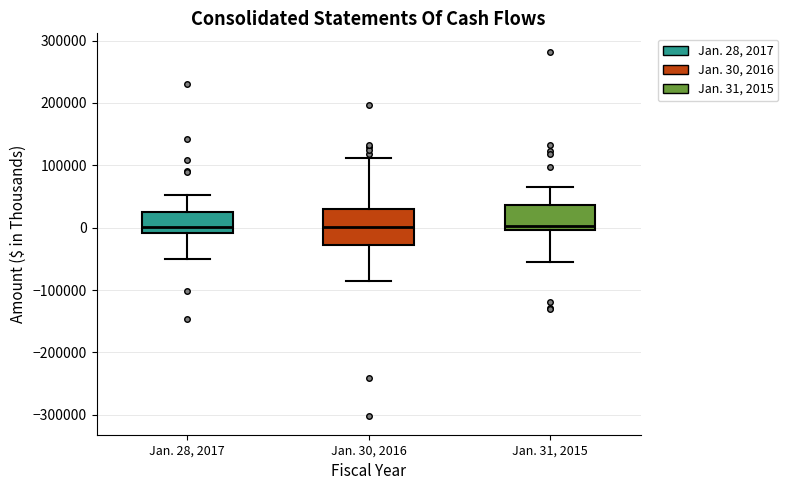

Which box is the tallest, from its lower edge to its upper edge?

Jan. 30, 2016